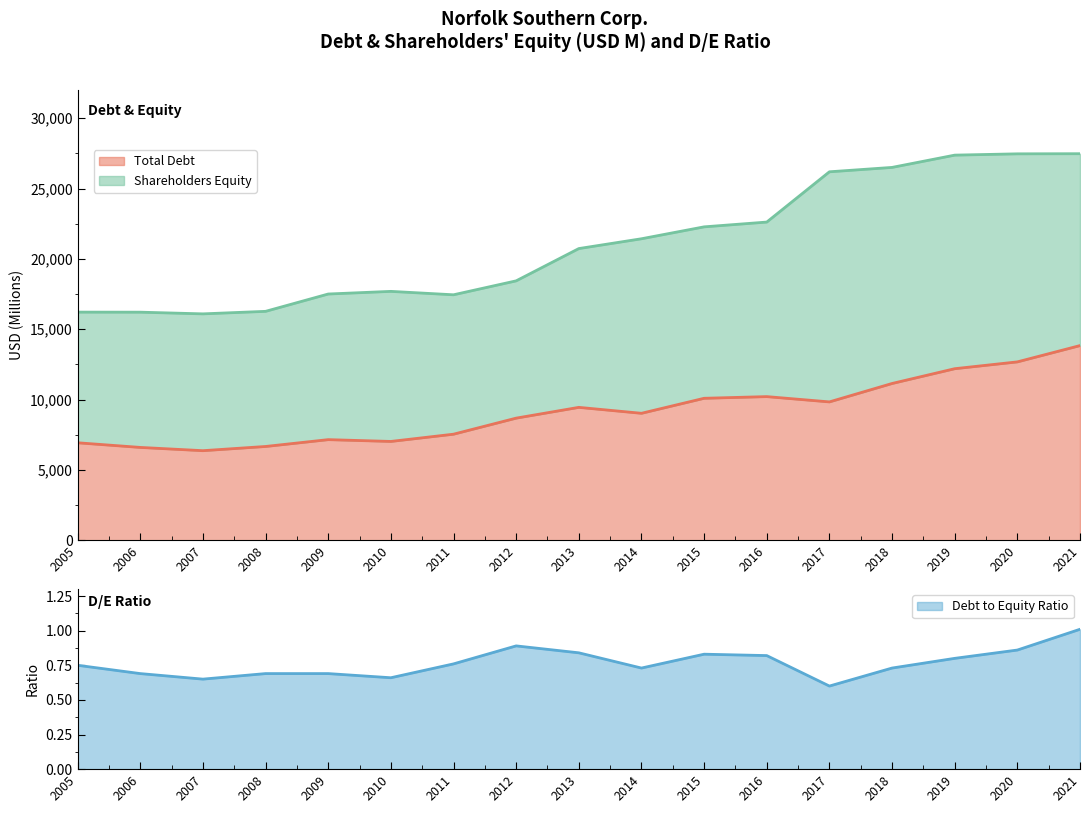

Is it true that Total Debt equals 6600 at 2006?

True